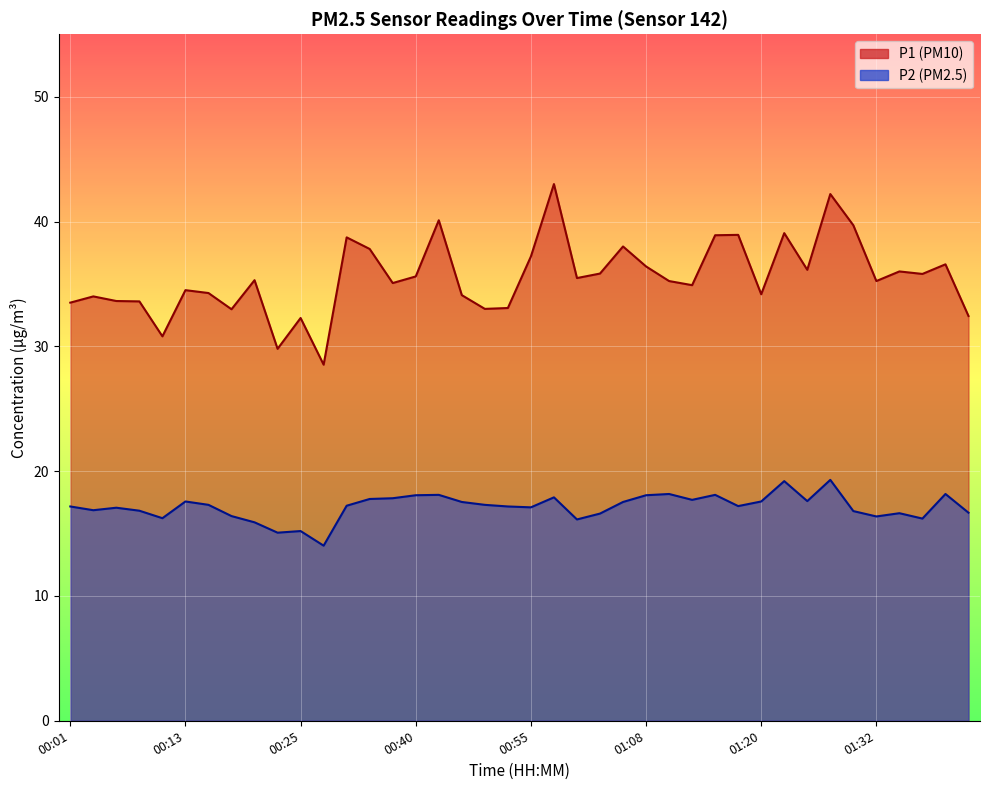

Which series has the largest total across all categories?

P1